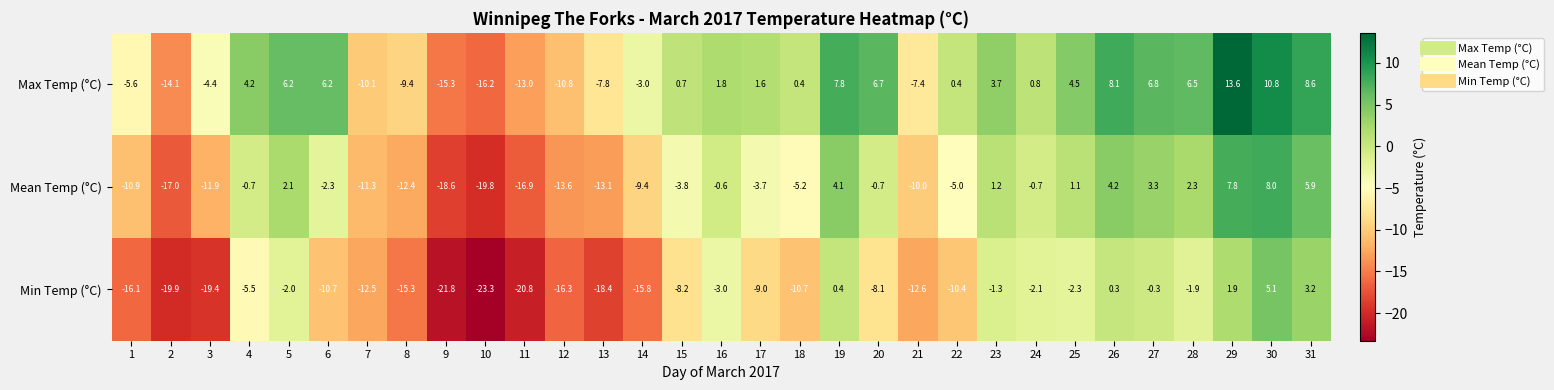

What is the spread (max minus min) of values at 30?

5.7